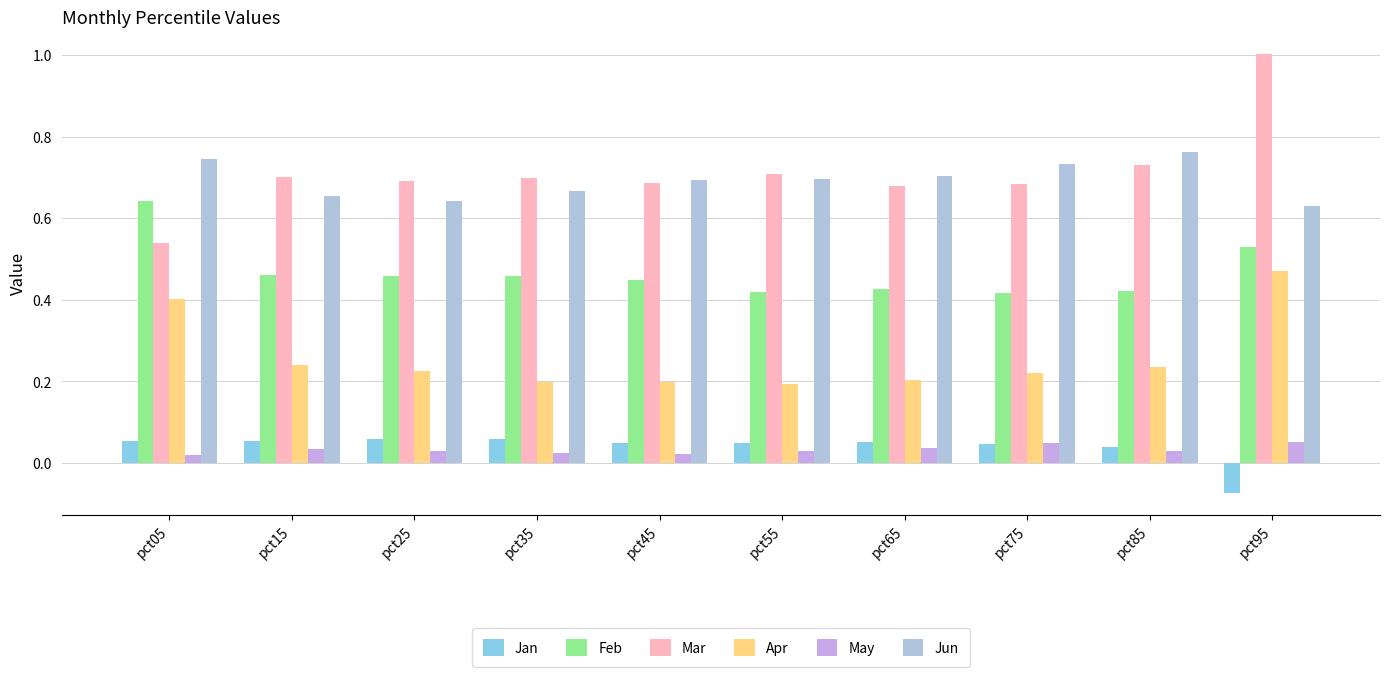

What is the highest value of the May series?

0.1